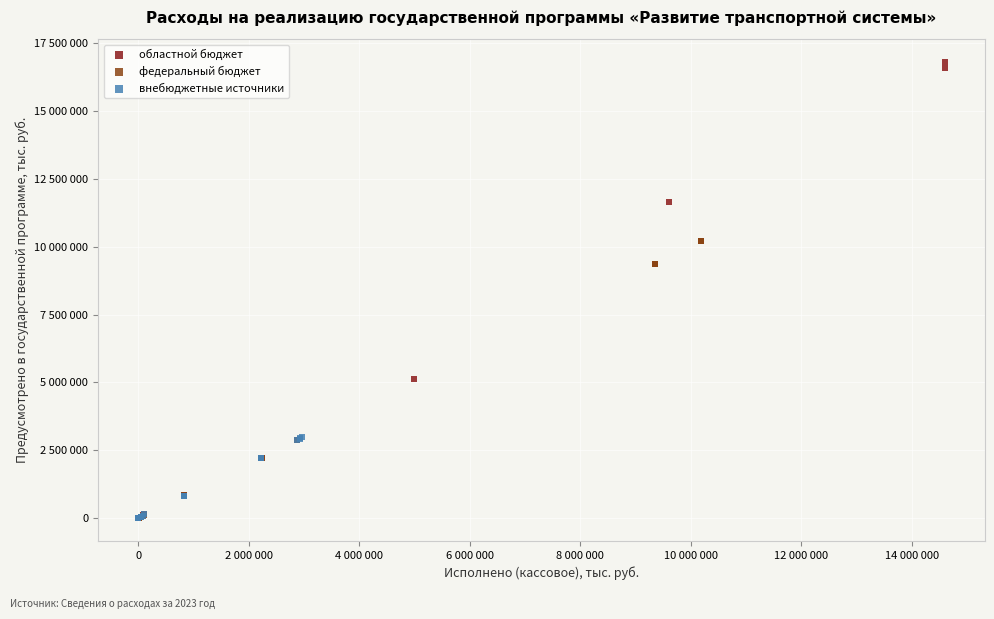

What are all the series names shown in the legend?

областной бюджет, федеральный бюджет, внебюджетные источники